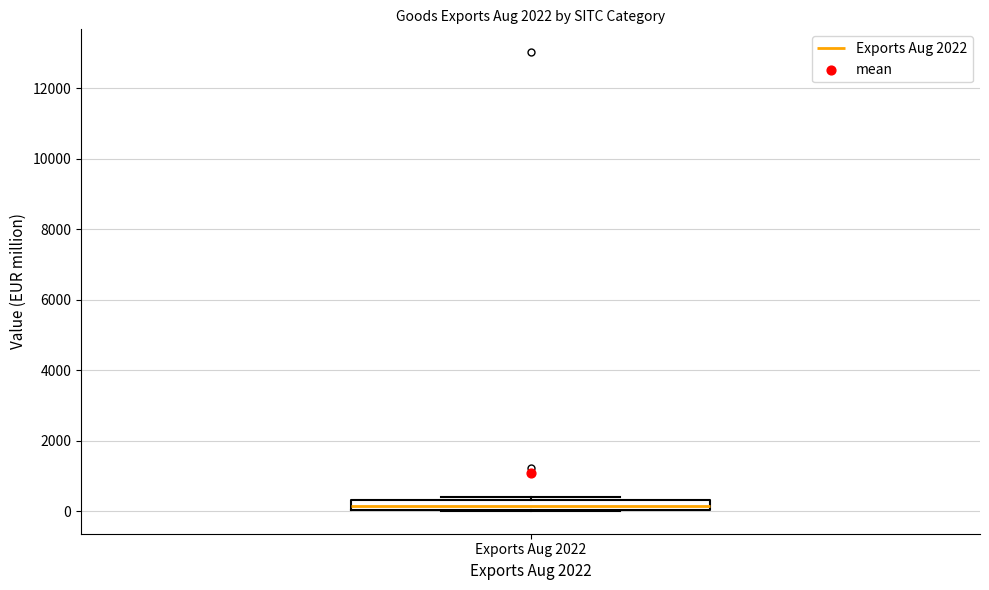

Where is the lower edge of the box for Exports Aug 2022 on the y-axis? The values are not printed on the chart, so give them approximately, as read against the axis.

0